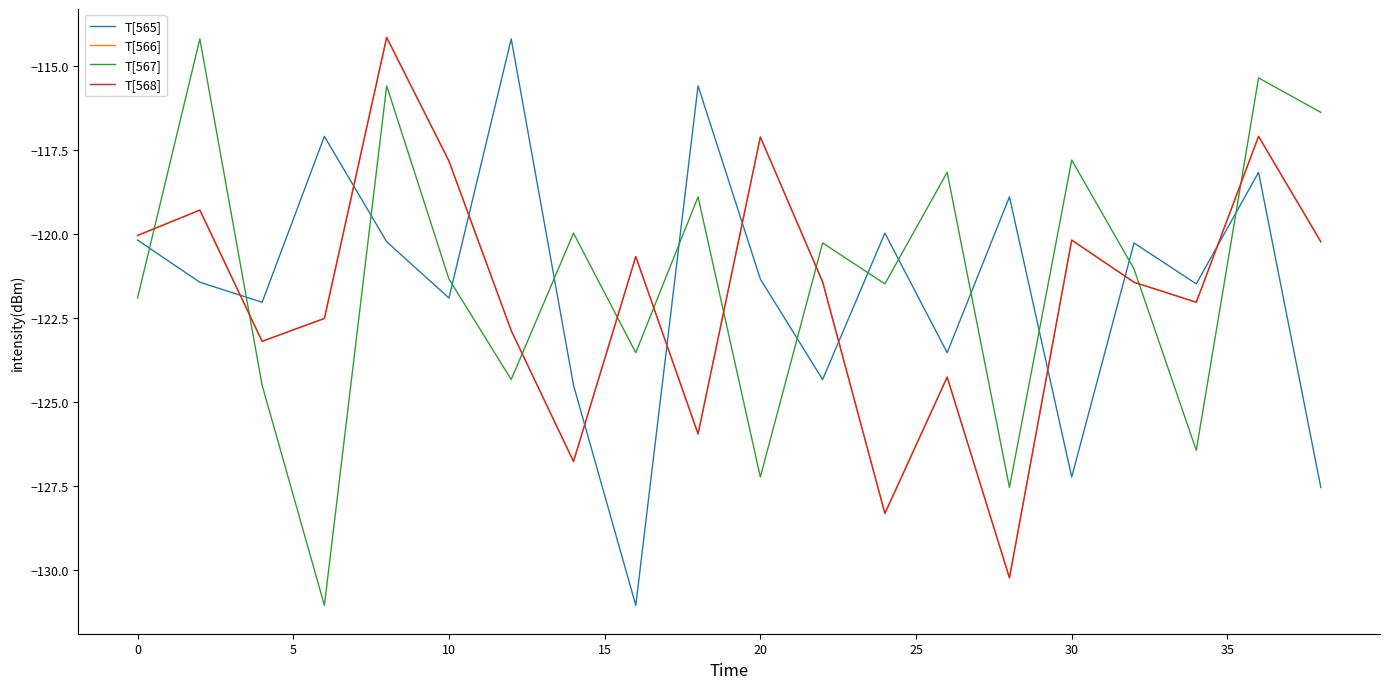

How many interior local peaks does the T[566] series have?

7